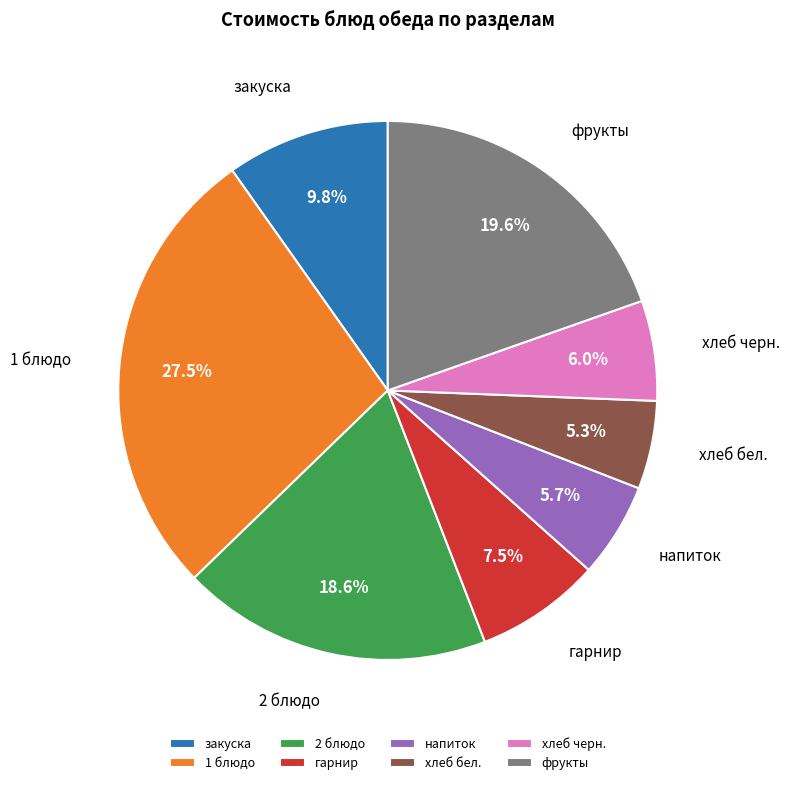

Does гарнир represent more than half of the total?

No